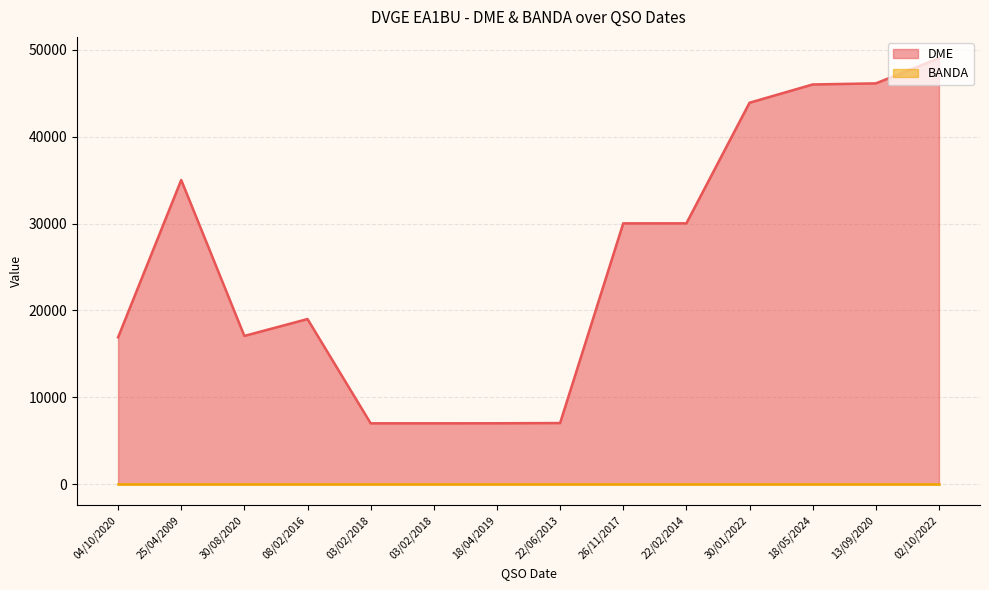

Which category has the lowest value across all series?

03/02/2018